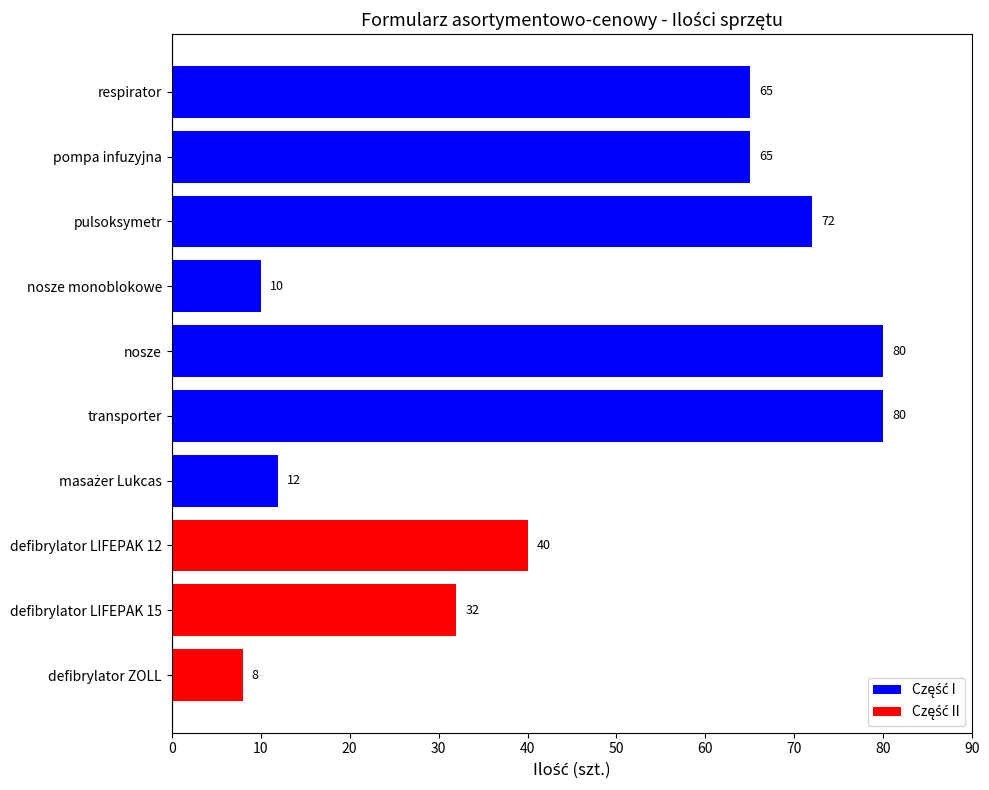

What is the average value?

46